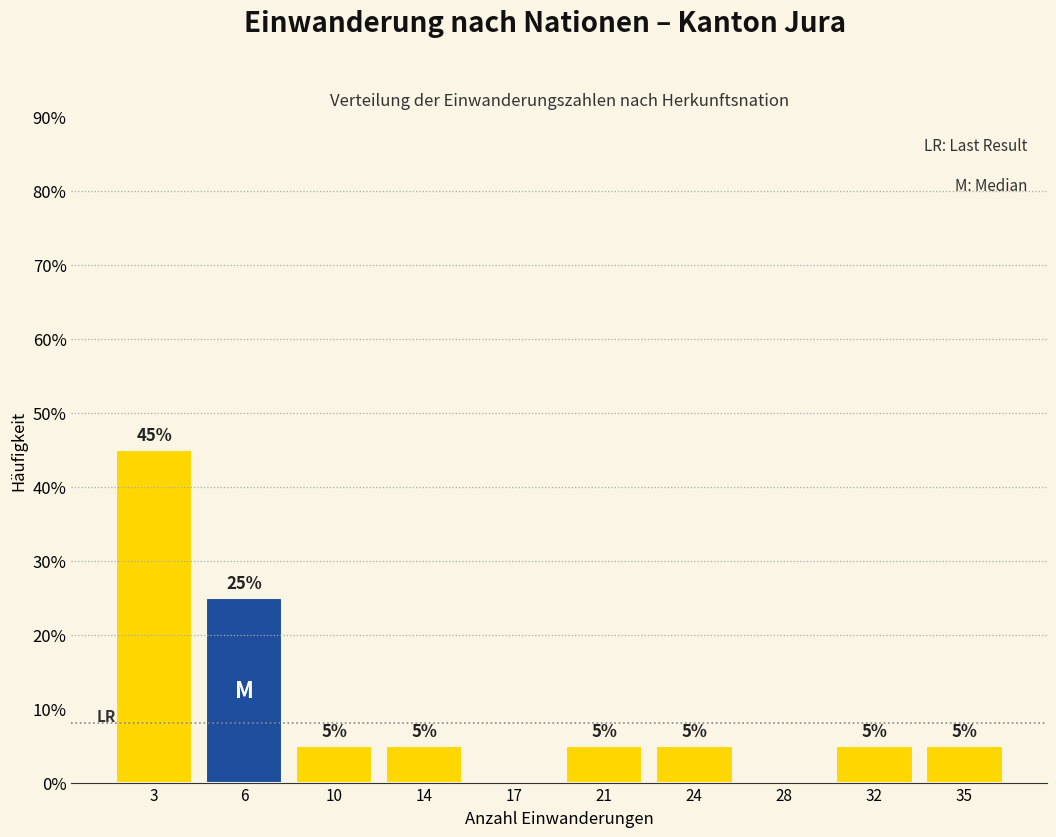

Reading left to right, extract all data points from this chart.

3=45	6=25	10=5	14=5	17=0	21=5	24=5	28=0	32=5	35=5